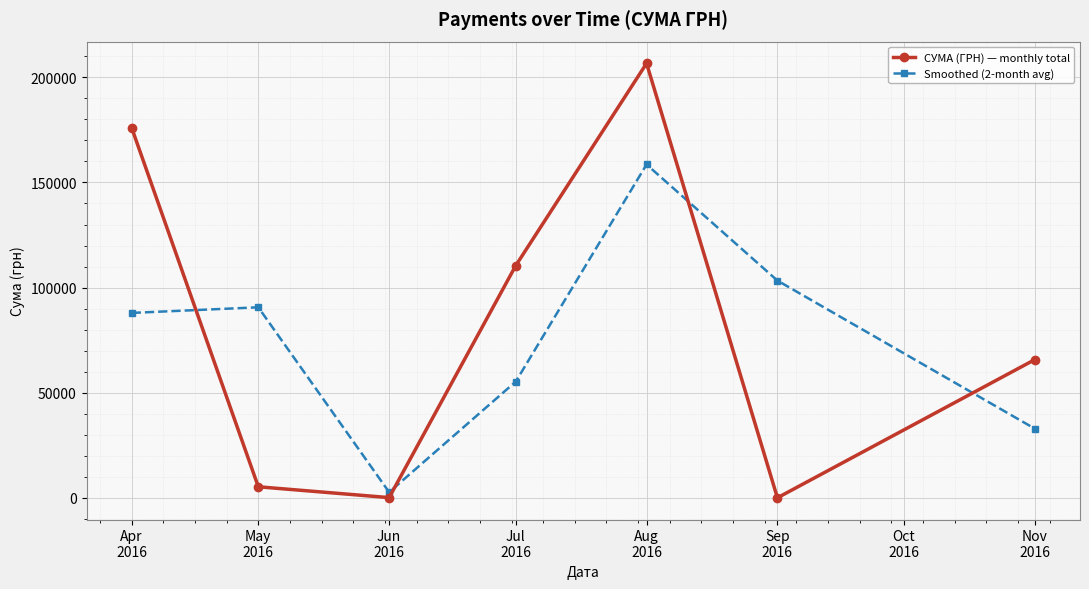

True or false: Smoothed (2-month avg) has more than 1 interior local peaks.

True